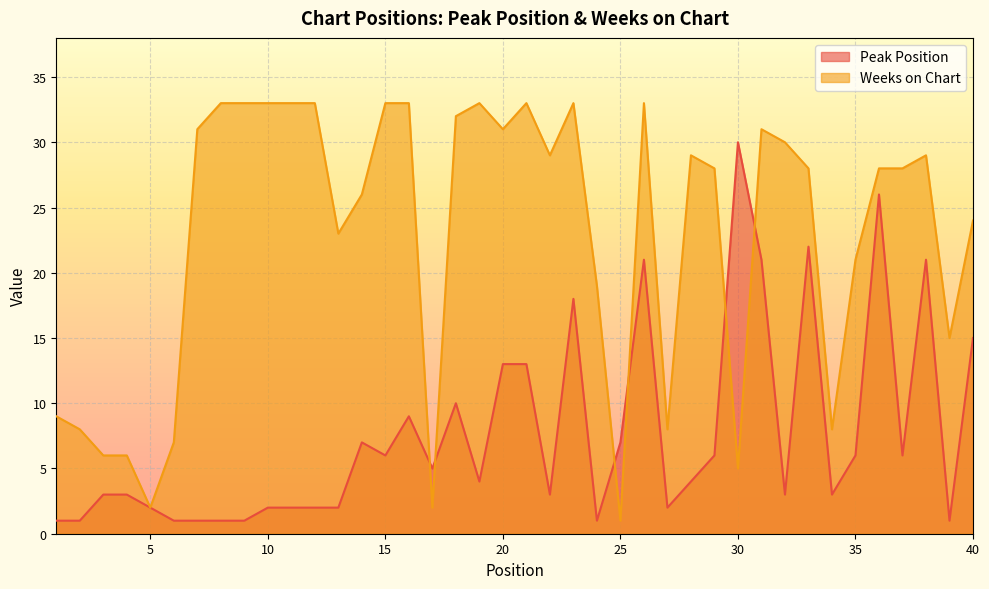

At 27, list the series in order from smallest to largest.

Peak Position, Weeks on Chart